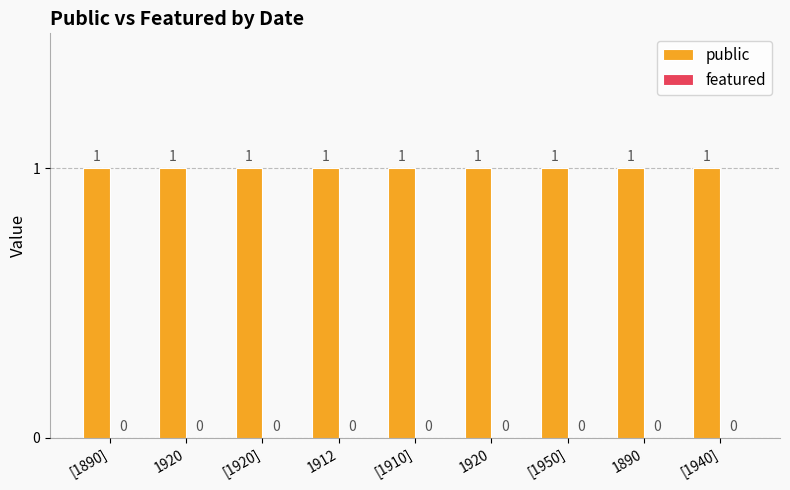

At how many categories does at least one series exceed 0?

9